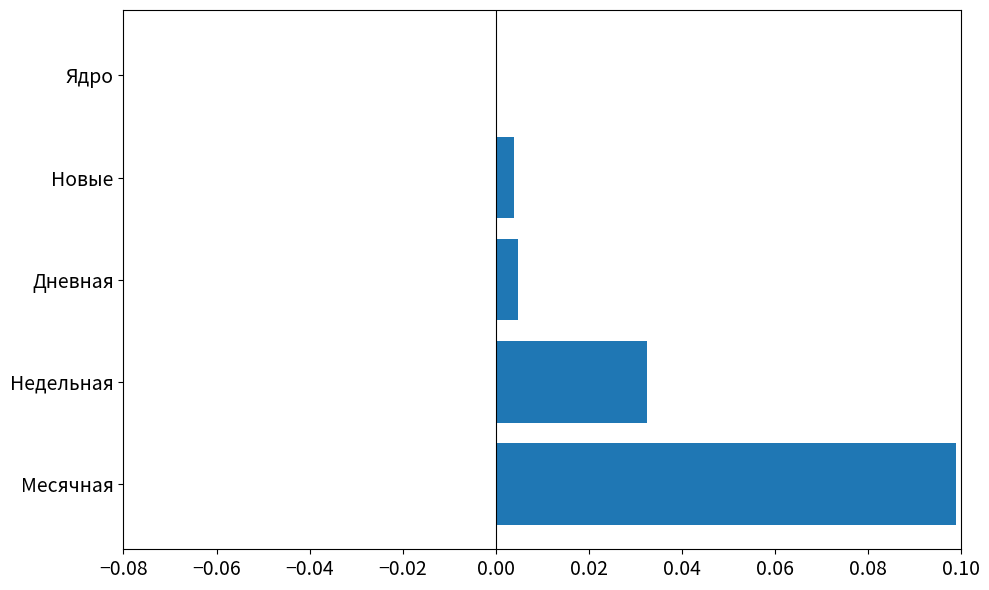

Are the bars horizontal?

Yes